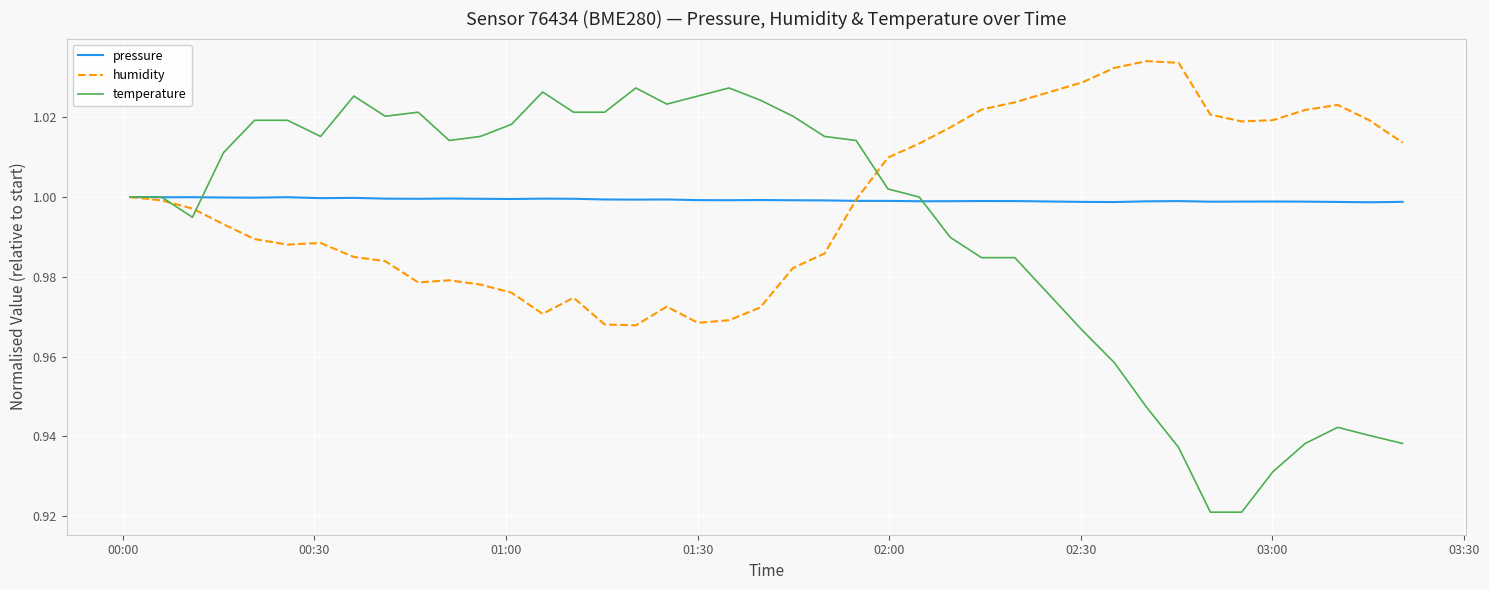

Which series has the largest range (max minus min)?

temperature